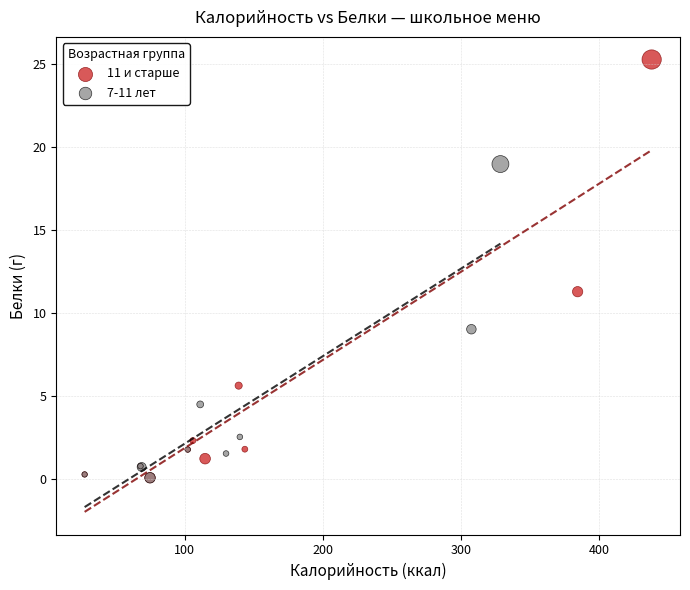

Which series contains the highest Y value?

11 и старше